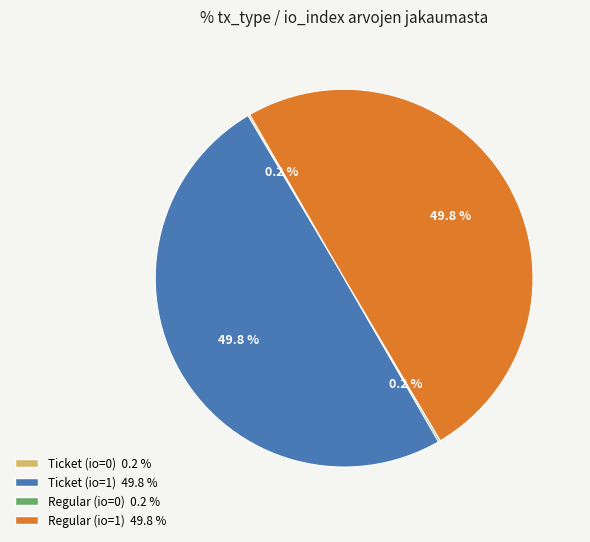

How much of the chart is everything except Ticket (io=1)?

50.2%